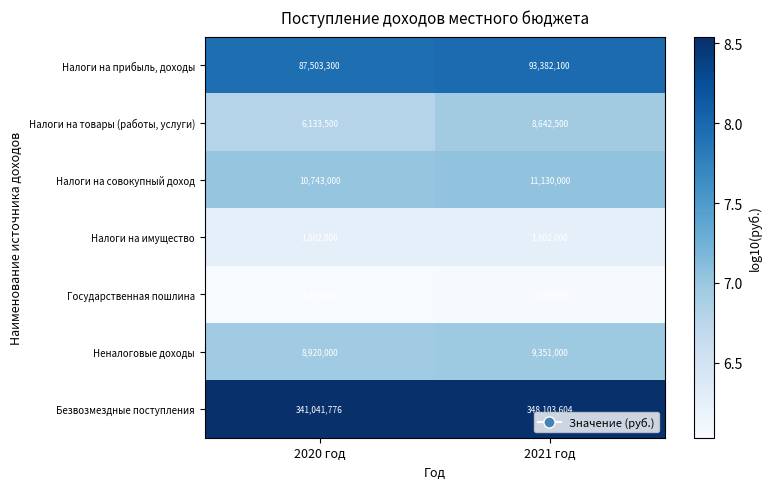

Reading right to left, list all the values displayed in this chart.

Налоги на прибыль, доходы: 93382100	87503300
Налоги на товары (работы, услуги): 8642500	6133500
Налоги на совокупный доход: 11130000	10743000
Налоги на имущество: 1802000	1802000
Государственная пошлина: 1100000	1075000
Неналоговые доходы: 9351000	8920000
Безвозмездные поступления: 348103604	341041776